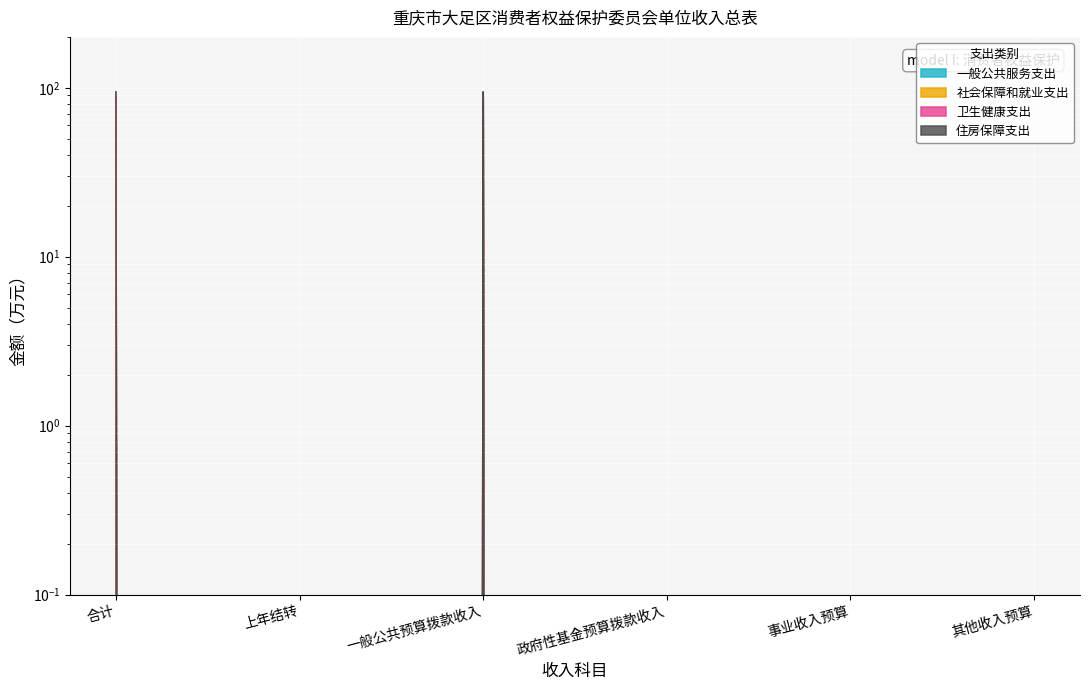

How many interior local peaks does the 卫生健康支出 series have?

1